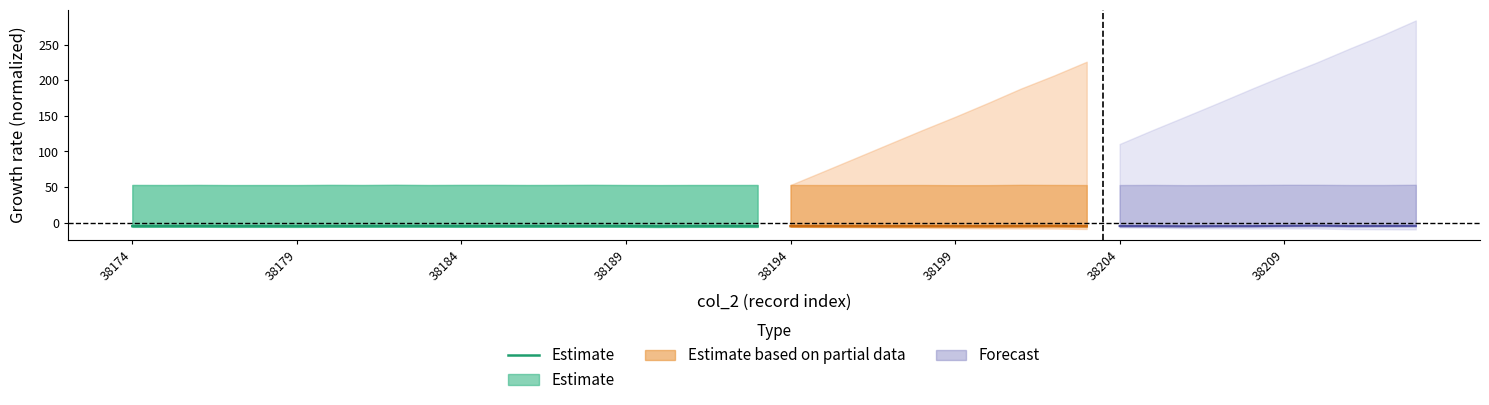

At which label does the data first exceed -5?

38184